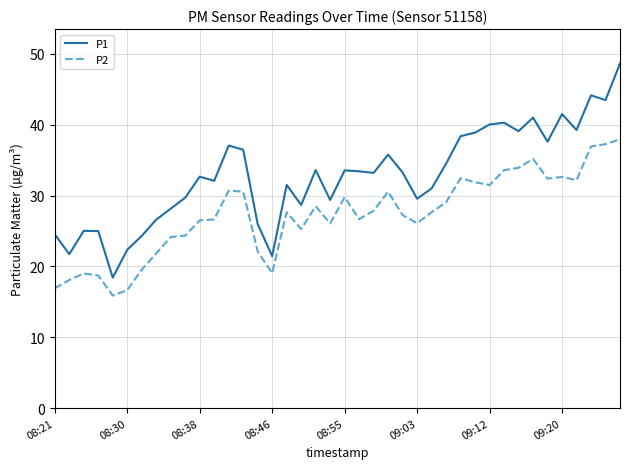

Which series has the largest total across all categories?

P1